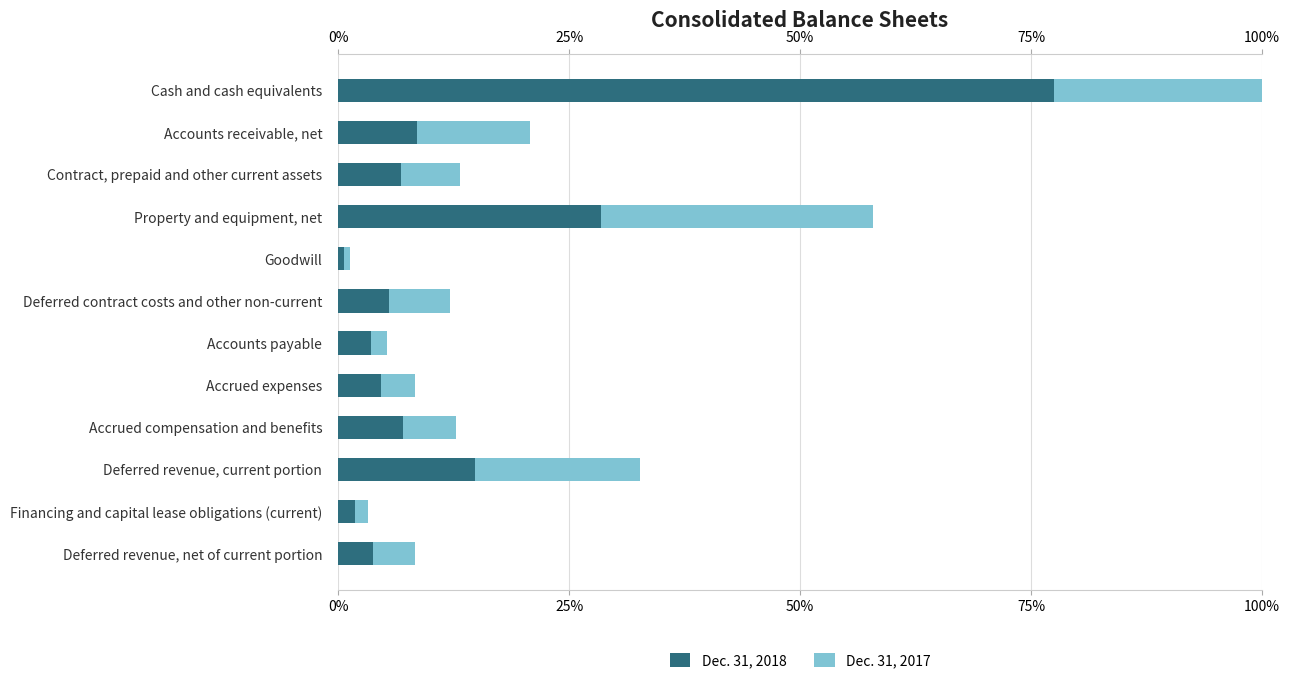

What are all the series names shown in the legend?

Dec. 31, 2018, Dec. 31, 2017